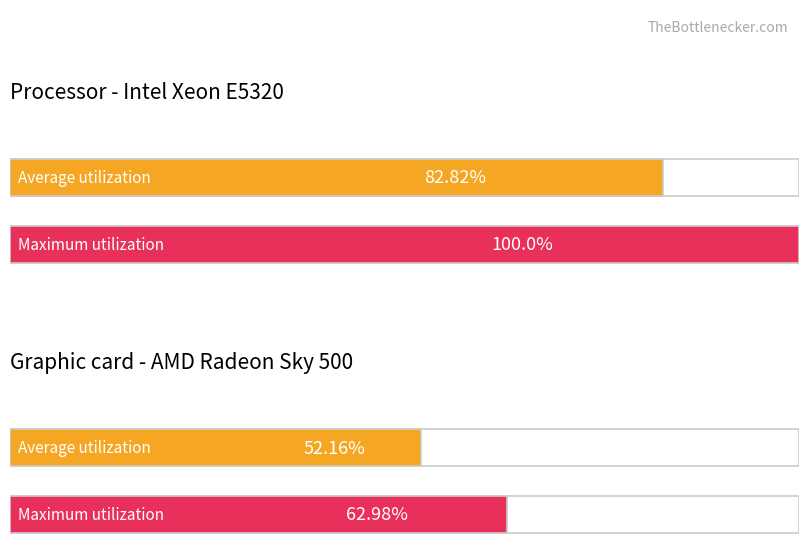

Between 7 and 9, which series saw the biggest shift?

Maximum utilization